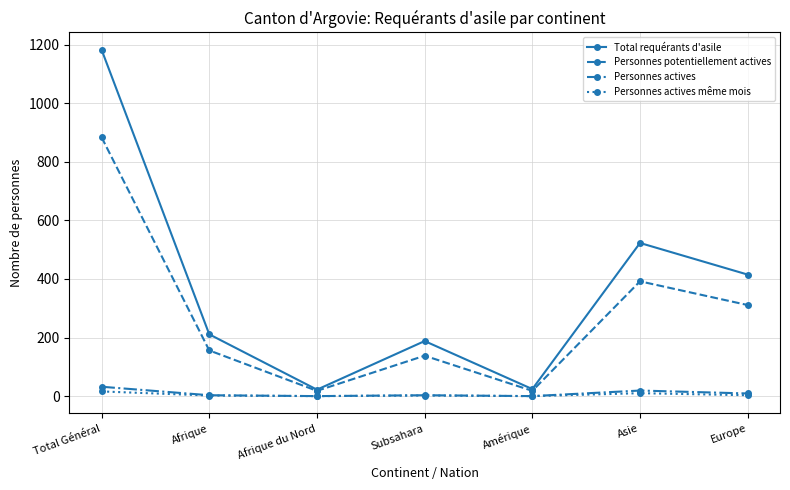

At which category is the sum across all series the highest?

Total Général